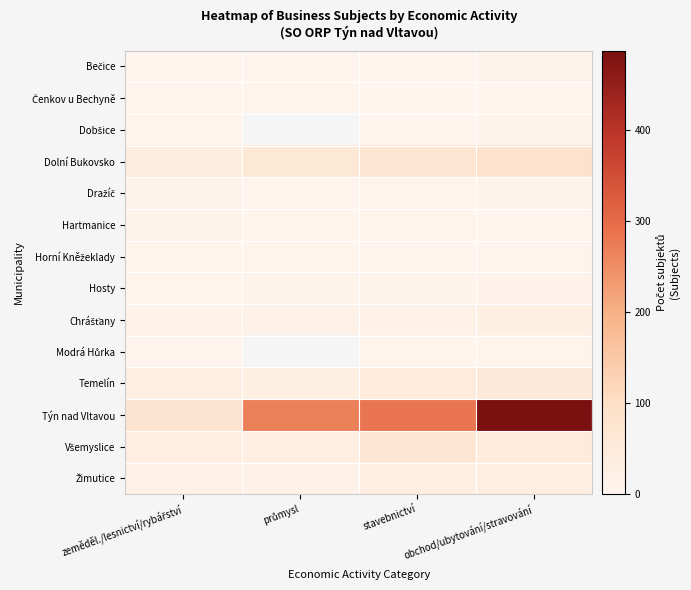

Which has a higher value, zeměděl./lesnictví/rybářství or průmysl?

zeměděl./lesnictví/rybářství